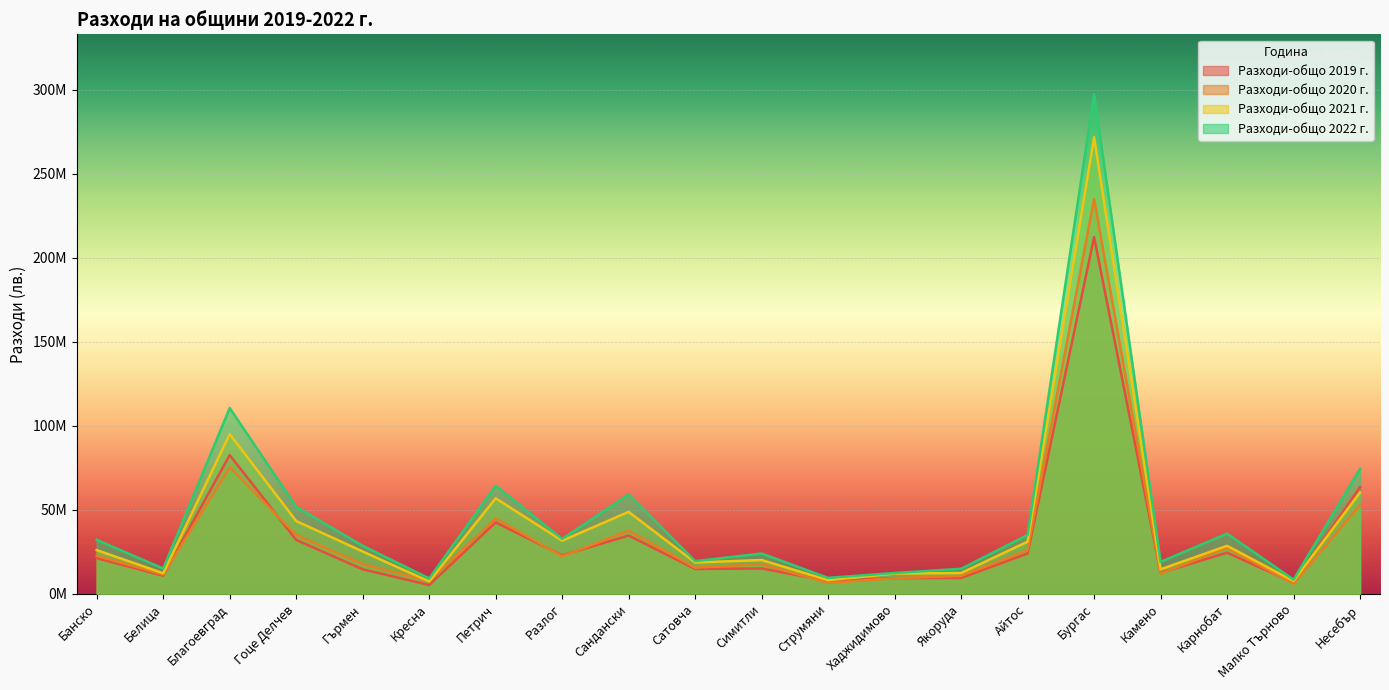

What is the label of the 10th point from the left?

Сатовча